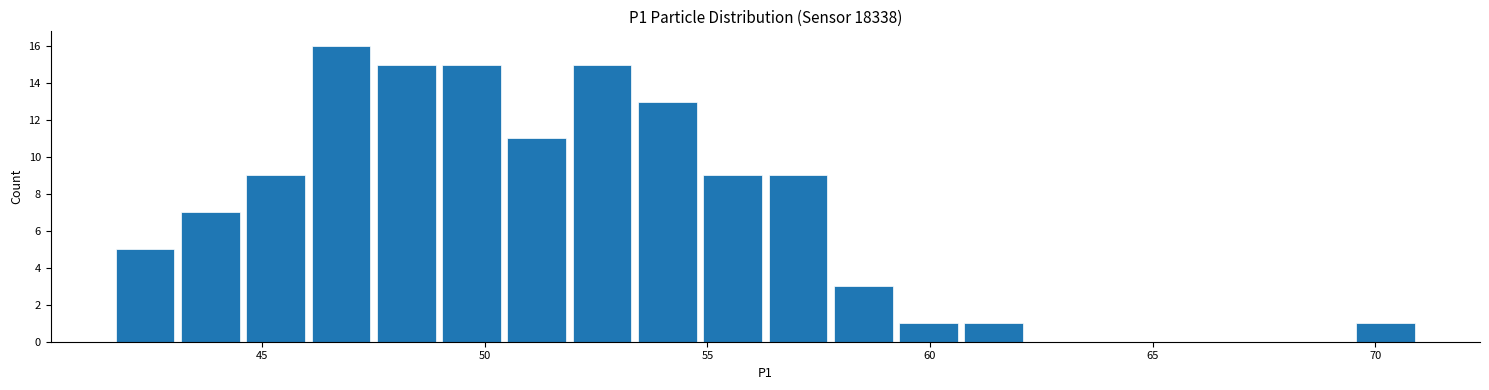

Around what value on the x-axis is the tallest bar? Give the approximate position of its centre, as read against the axis.

47.0